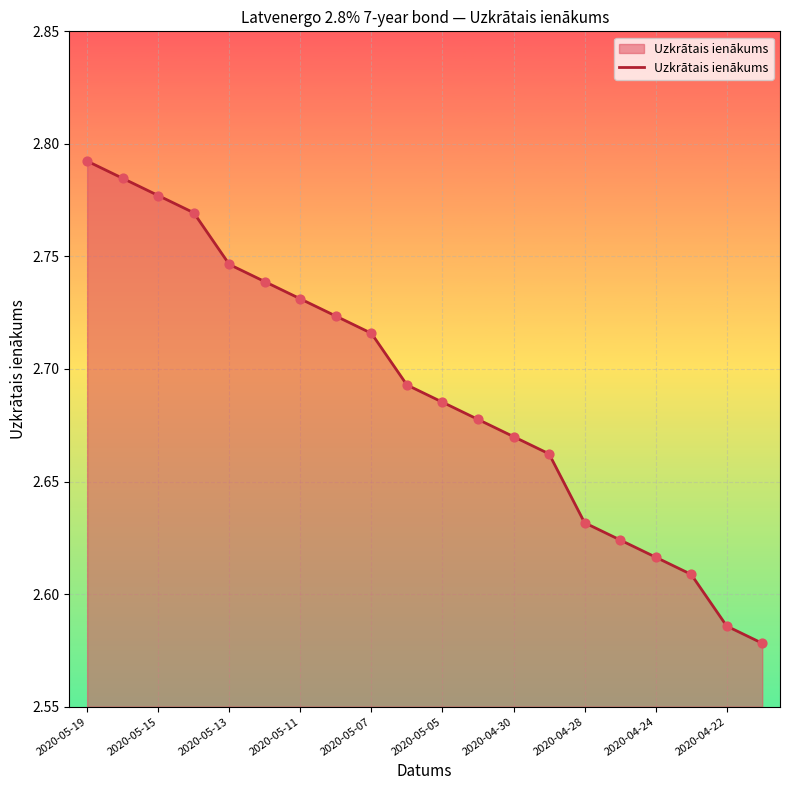

How many lines are shown in the chart?

1